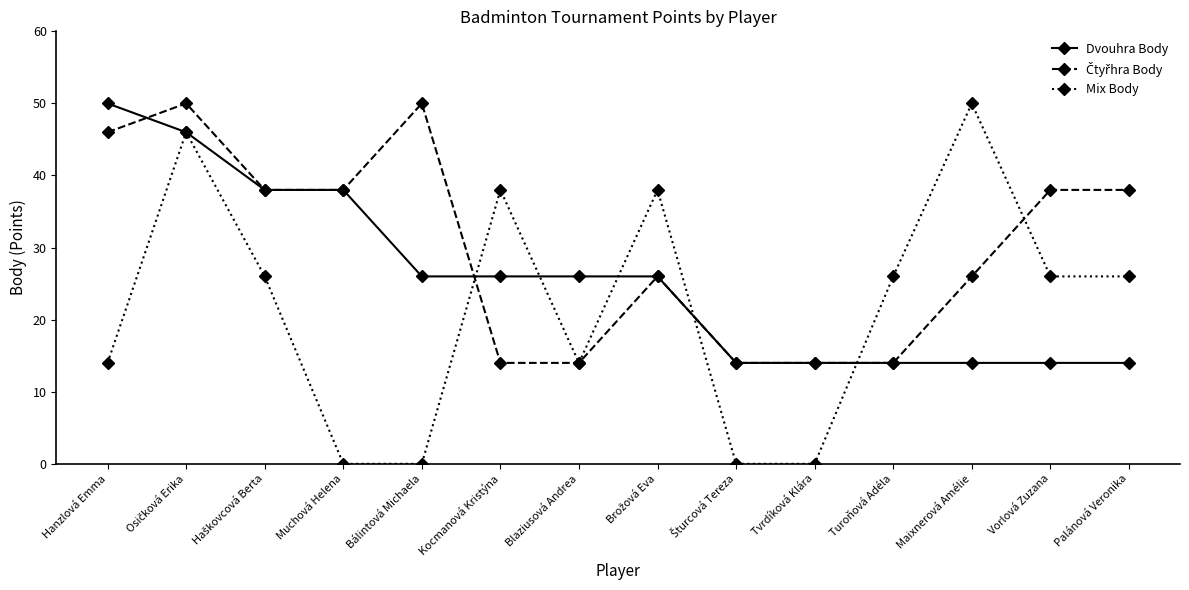

What is the value of the Dvouhra Body point at the 4th from the left?

38